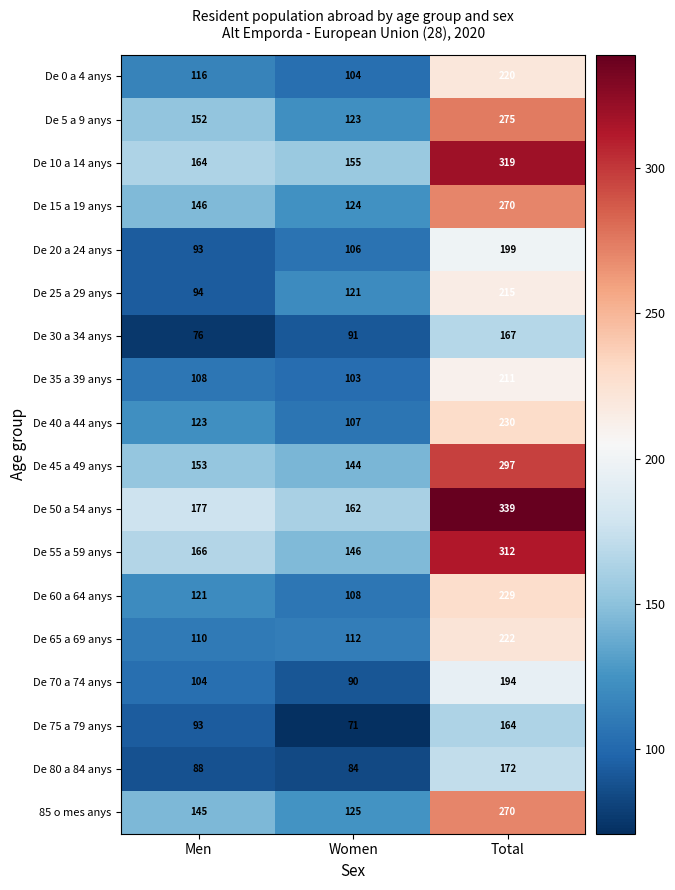

List the labels in order of De 50 a 54 anys value, largest first.

Total, Men, Women